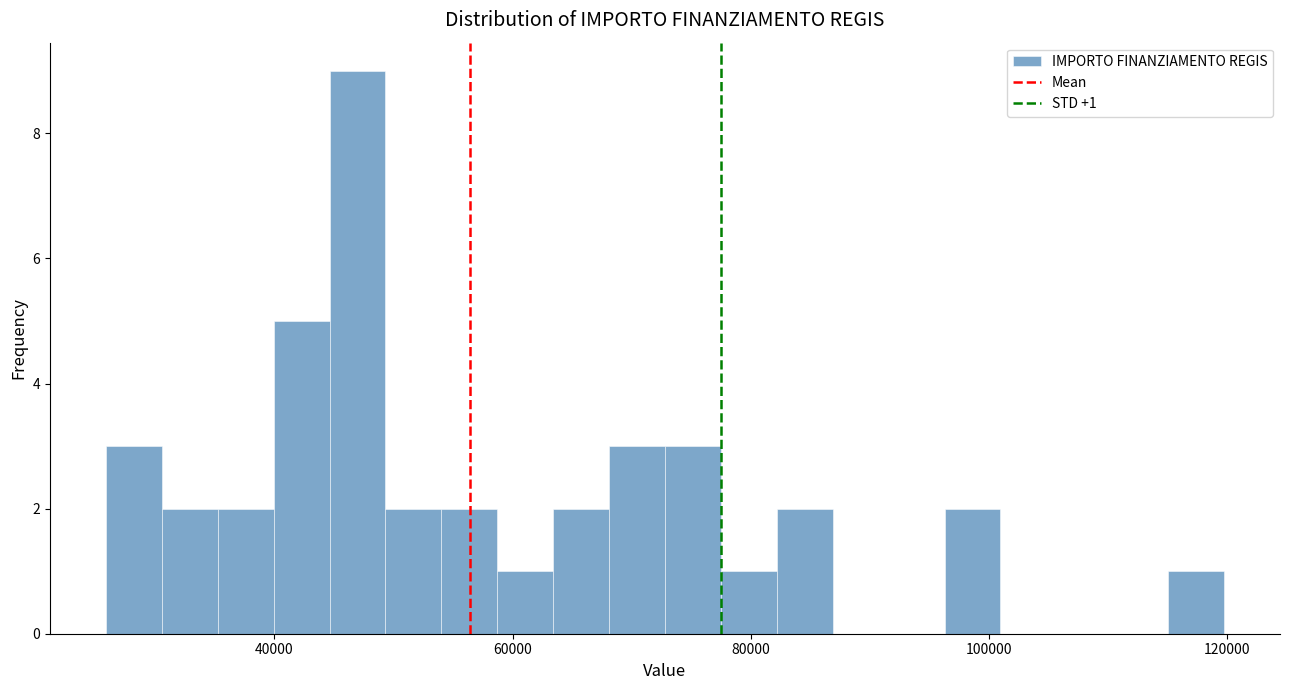

Around what value on the x-axis is the tallest bar? Give the approximate position of its centre, as read against the axis.

46000